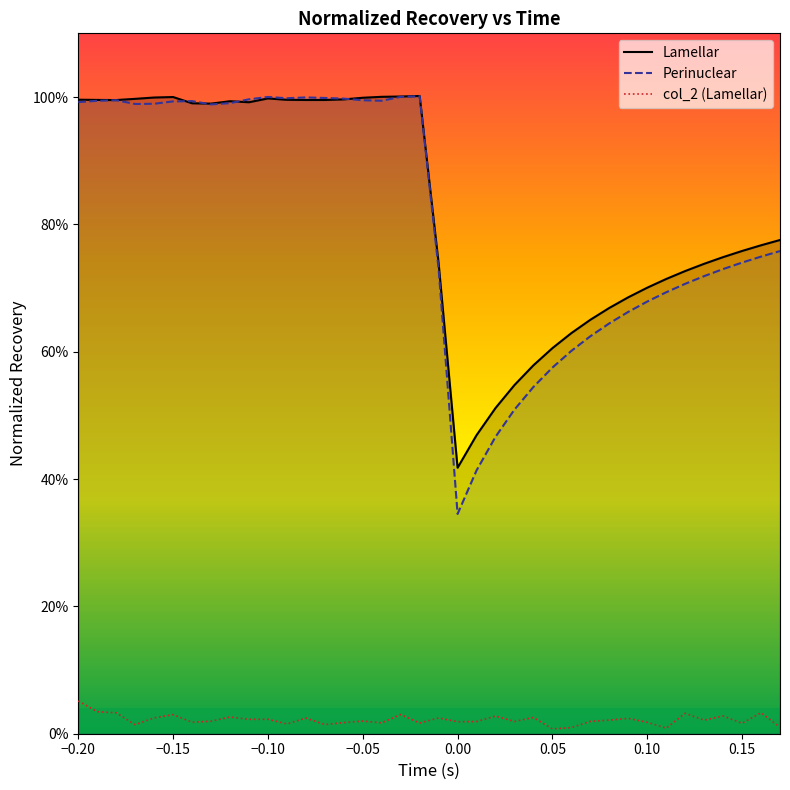

What are all the series names shown in the legend?

Lamellar, Perinuclear, col_2 (Lamellar)